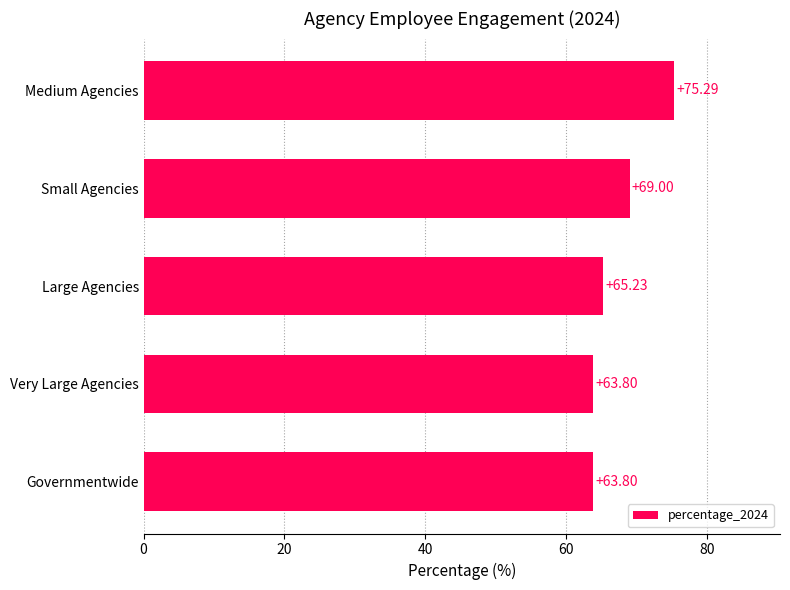

At which label is the value closest to 69?

Small Agencies